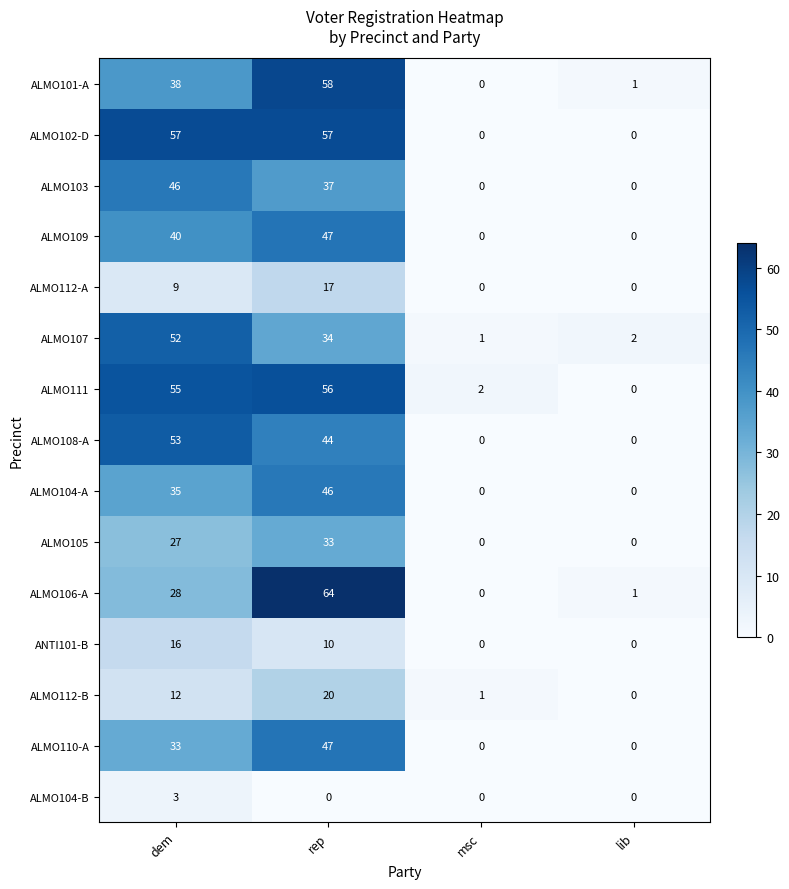

How many data points in ALMO111 are less than 55?

2